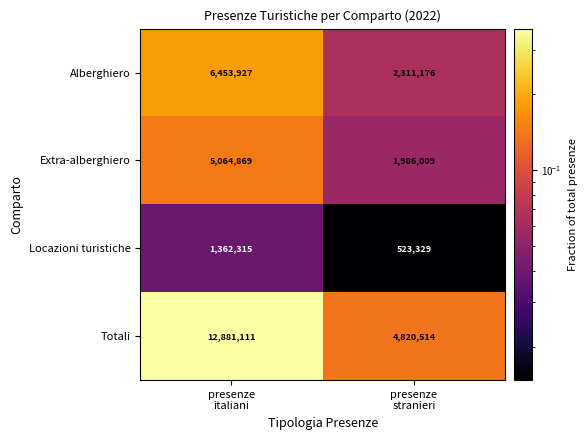

What is the minimum value for Extra-alberghiero?

1986009